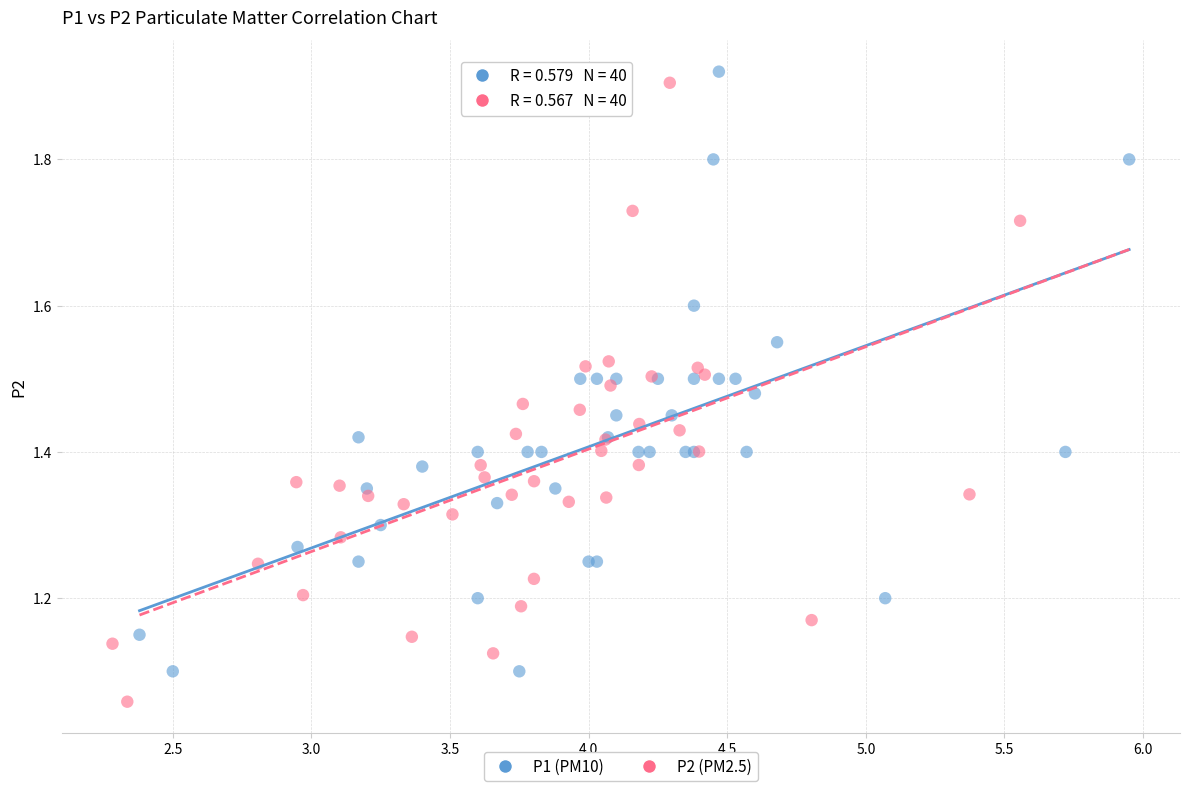

Which series contains the lowest Y value?

P2 (PM2.5)